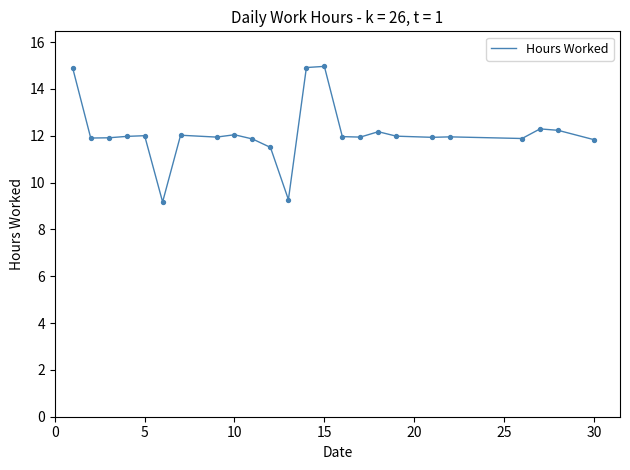

What is the difference between the maximum and minimum values?

5.8